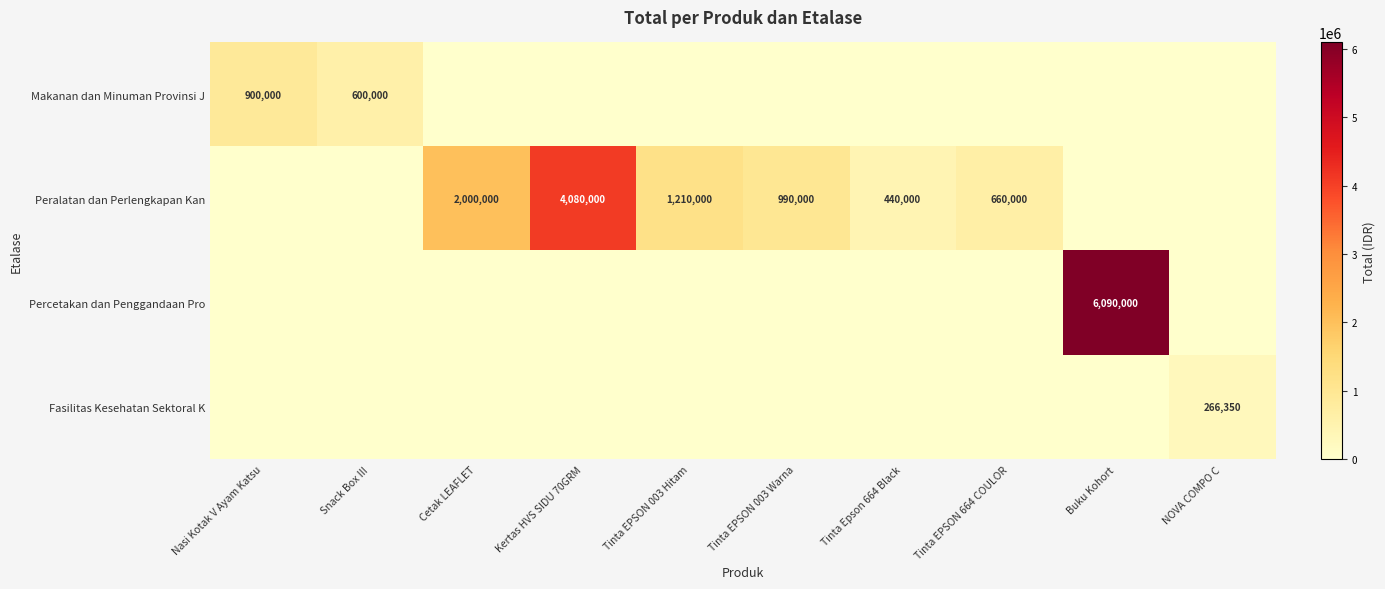

Is it true that Makanan dan Minuman Provinsi J equals 535215 at Nasi Kotak V Ayam Katsu?

False